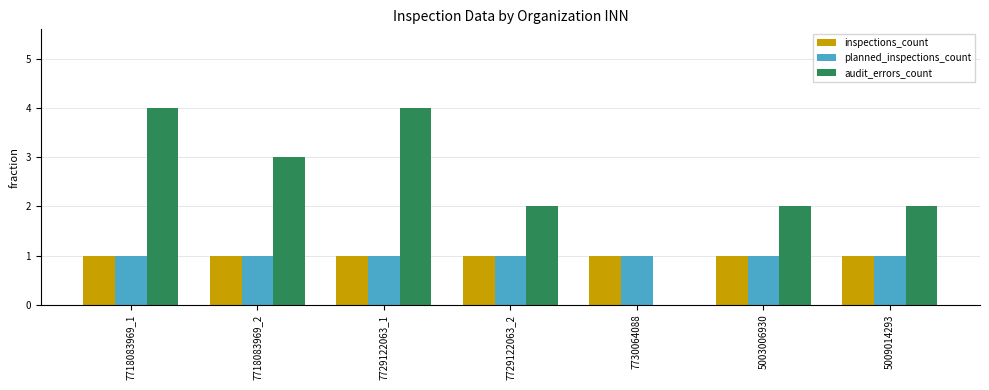

What is the greatest value displayed?

4